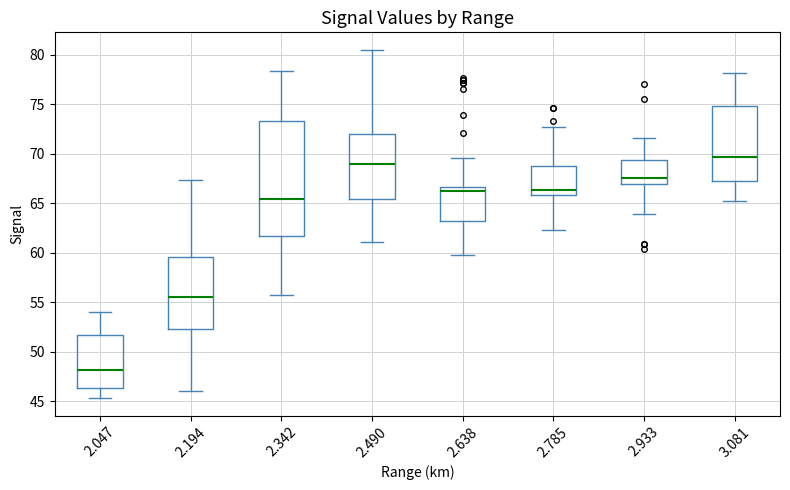

Comparing the boxes themselves (not the whiskers), which one is the tallest?

2.342